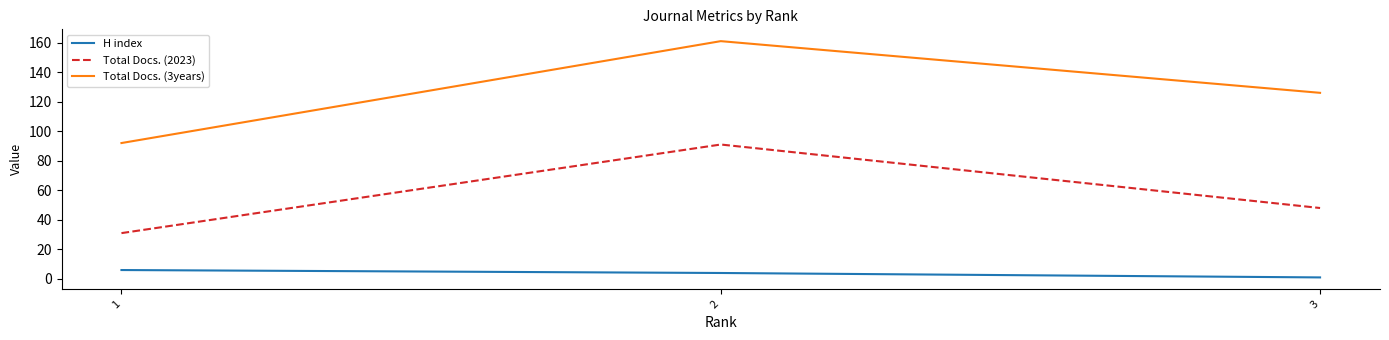

Is this an area chart (filled region under the line)?

No